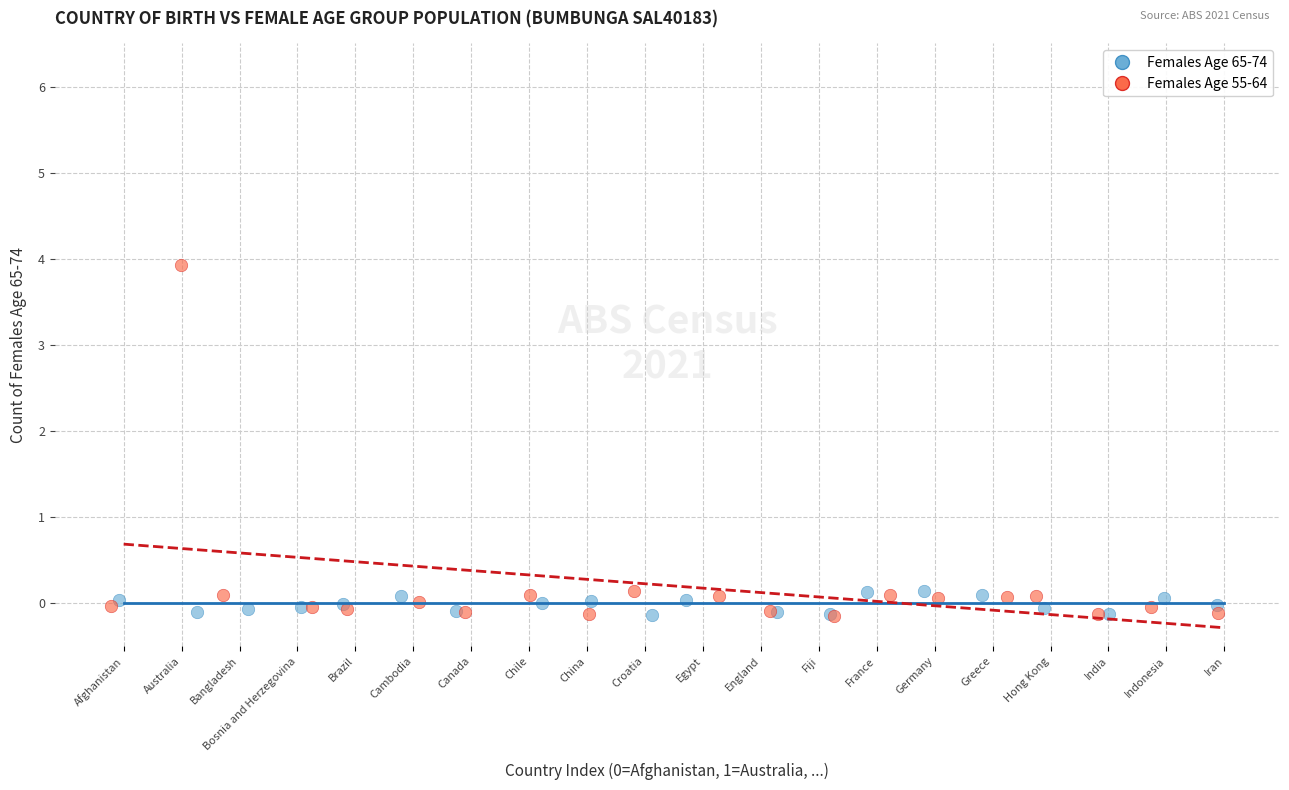

Which series reaches the maximum Y coordinate?

Females Age 55-64